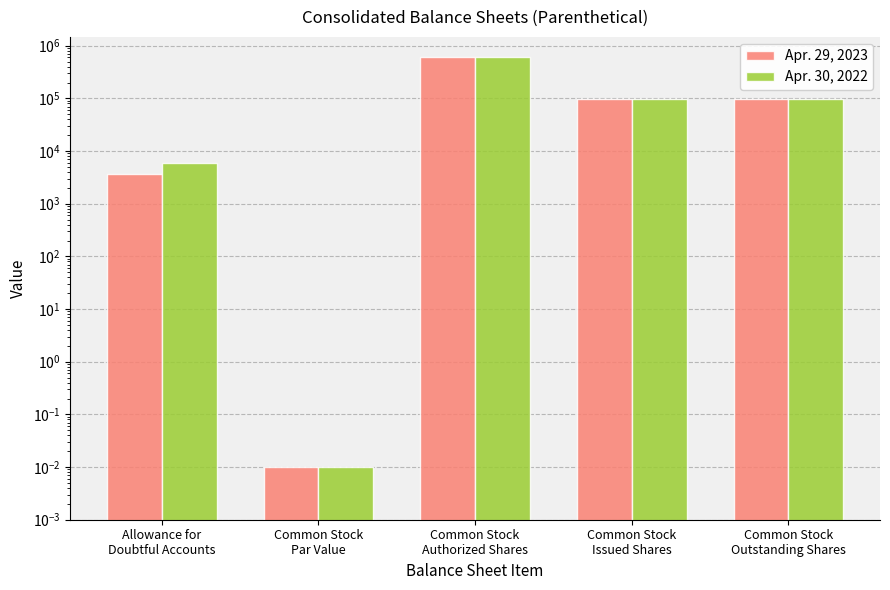

How many values in the Apr. 30, 2022 series are below 96762?

2